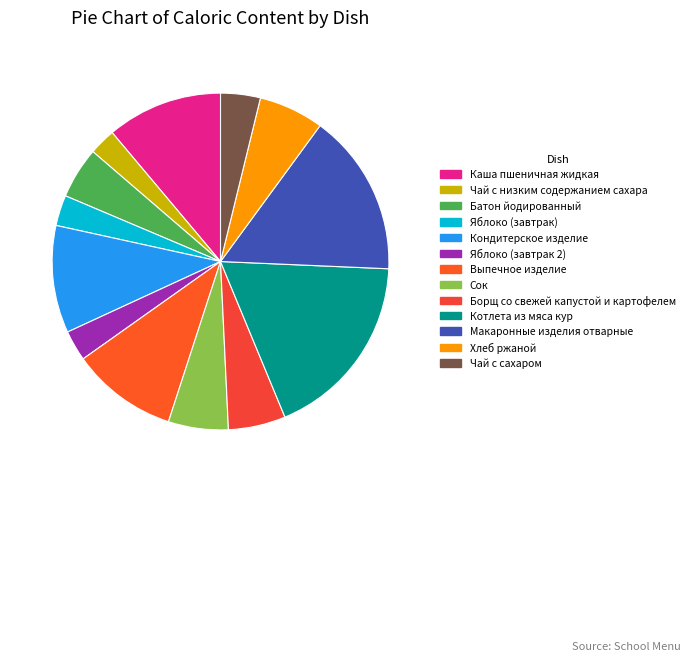

What is the largest slice in the pie chart?

Котлета из мяса кур